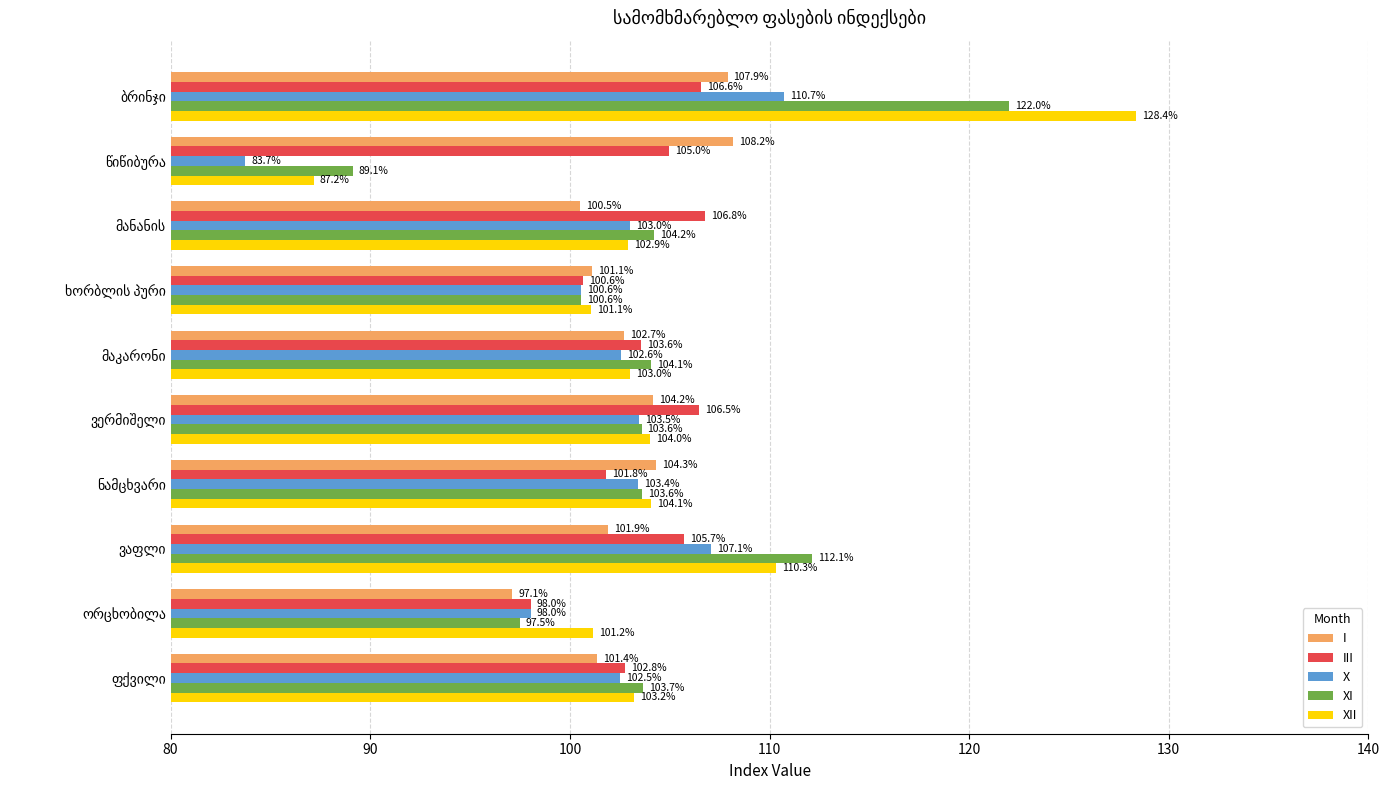

What is the lowest value of the I series?

97.1